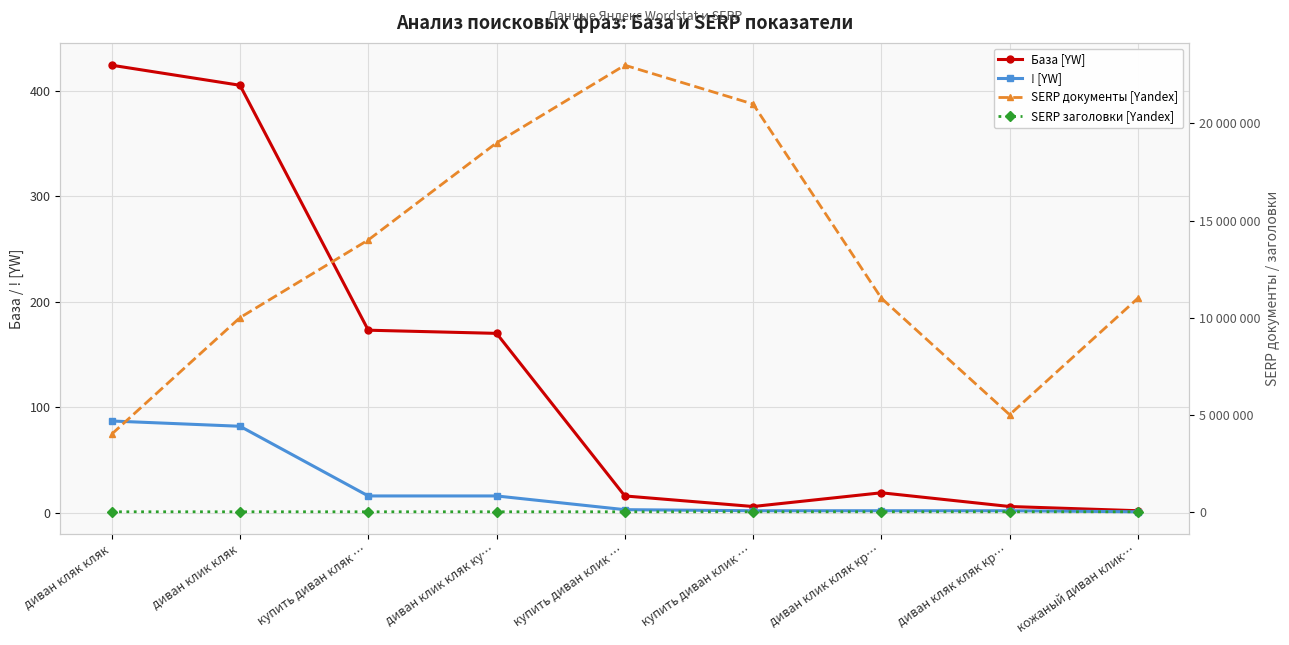

Is the value of ! [YW] at диван кляк кляк кр… greater than the value of SERP заголовки [Yandex] at диван клик кляк?

No